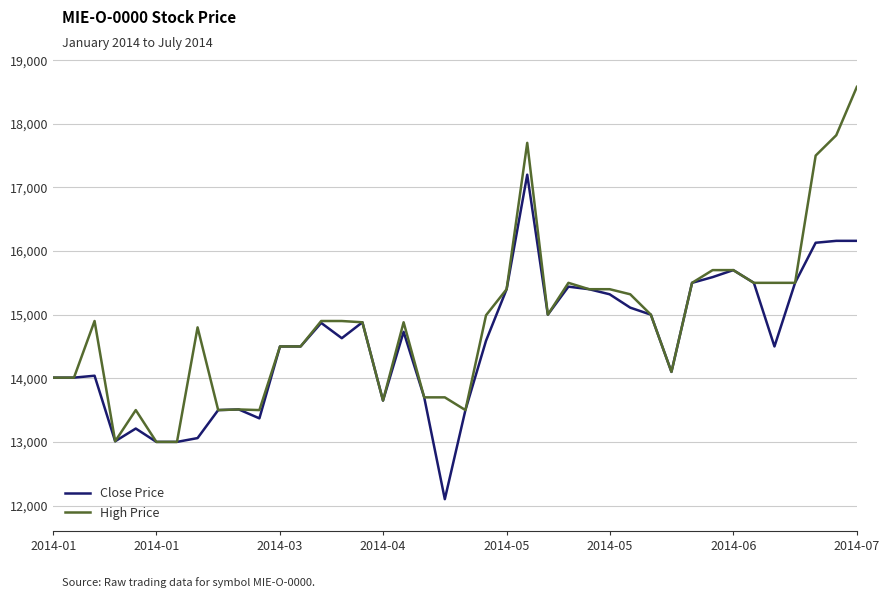

Rank the series by their maximum value, from highest to lowest.

High Price, Close Price